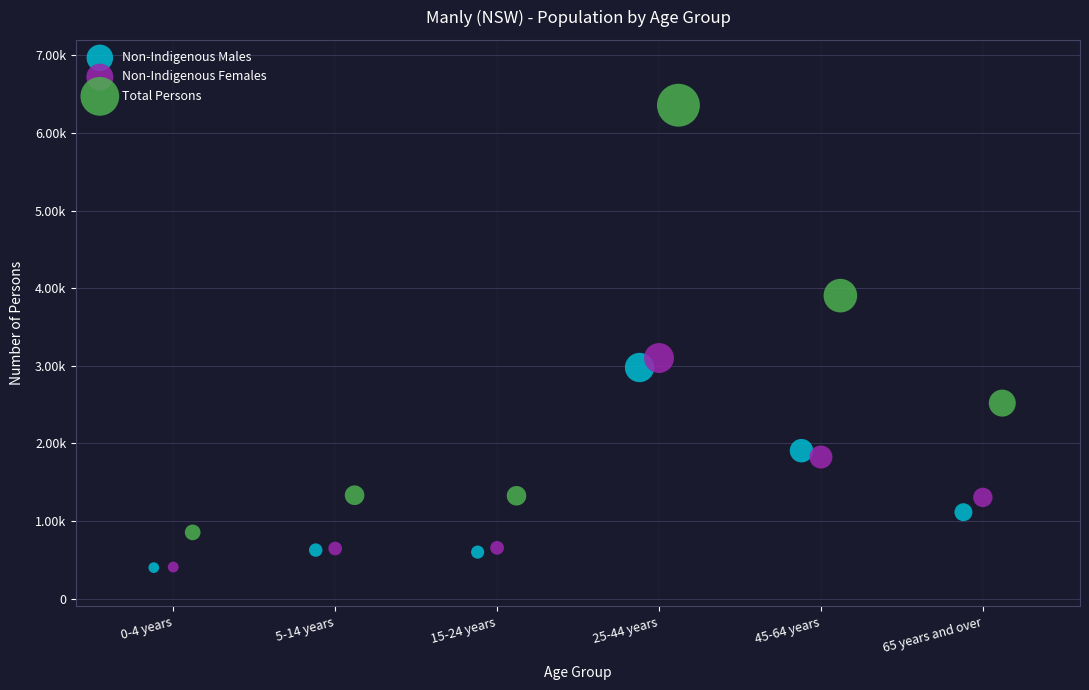

What are all the series names shown in the legend?

Non-Indigenous Males, Non-Indigenous Females, Total Persons